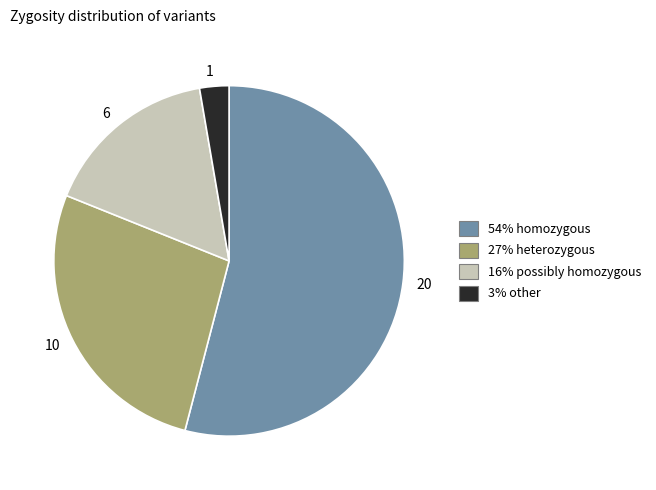

Combined, do 16% possibly homozygous and 3% other account for over 50%?

No